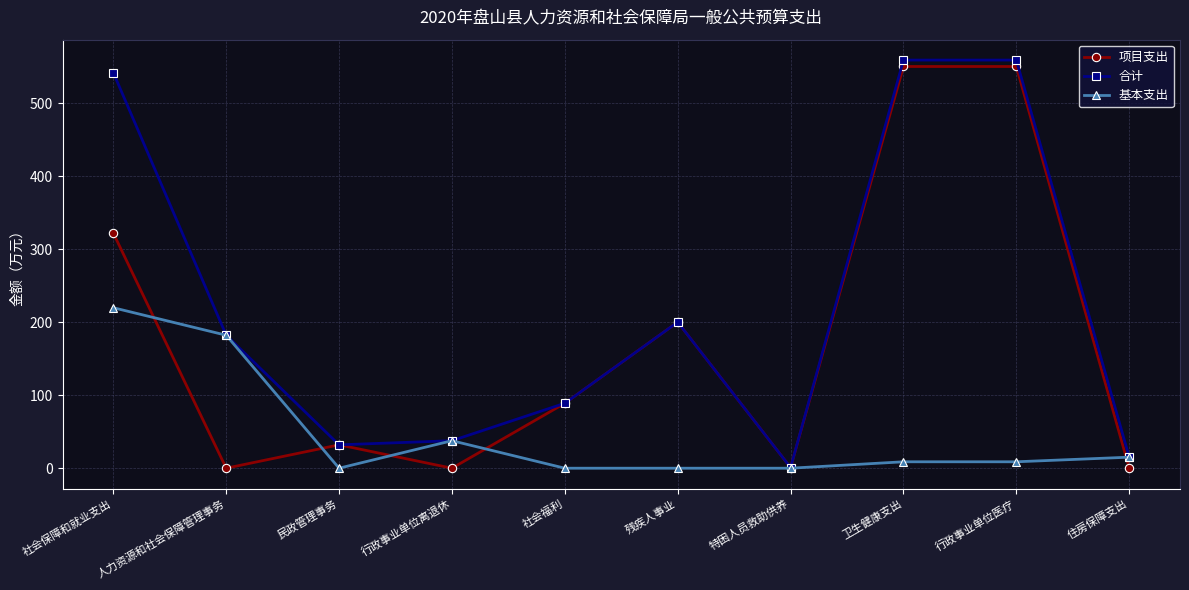

What is the label of the 4th point from the left?

行政事业单位离退休